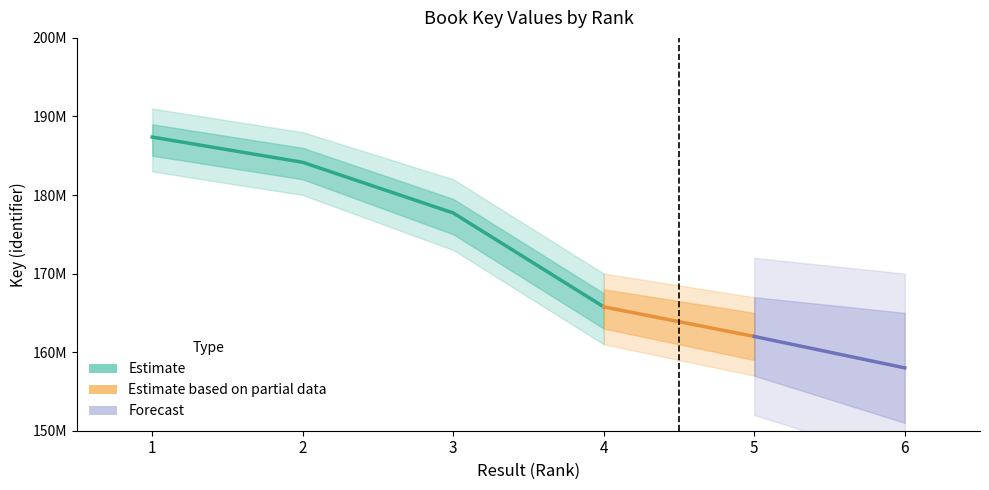

True or false: the data shows 187376679 at 1.

True